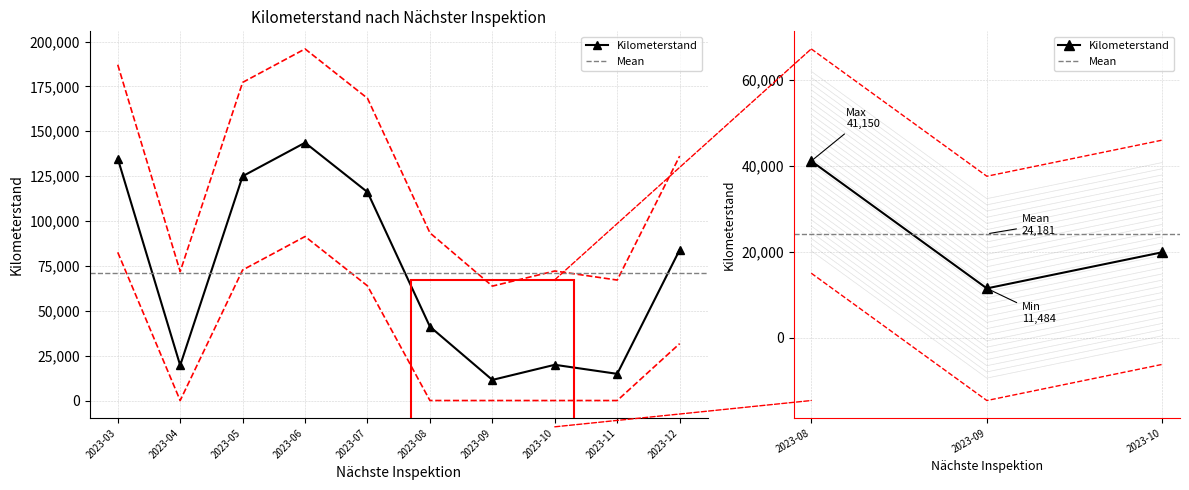

Does the chart have visible grid lines?

Yes